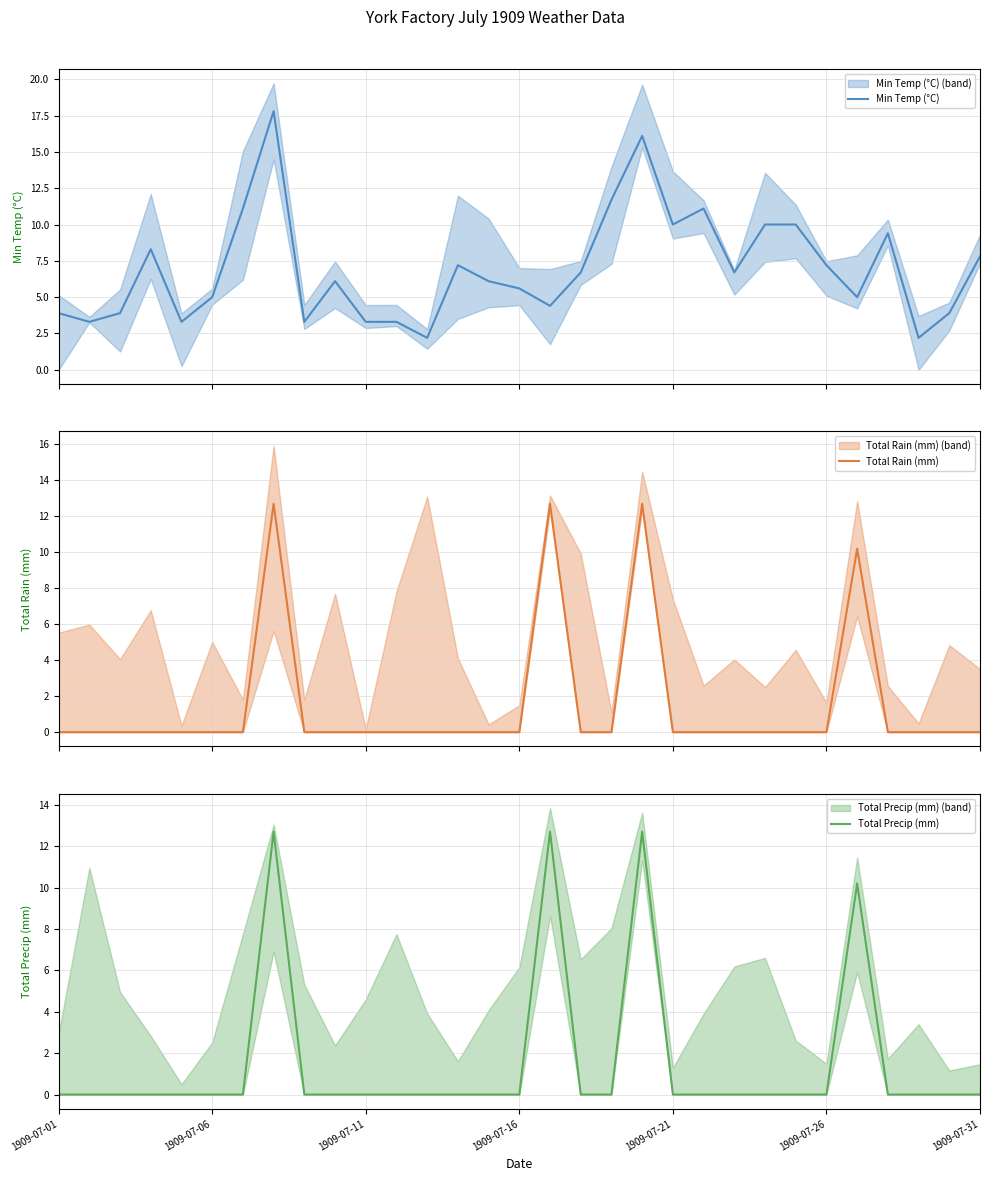

Rank the series at 9 from lowest to highest value.

Total Rain (mm), Total Precip (mm), Min Temp (°C)